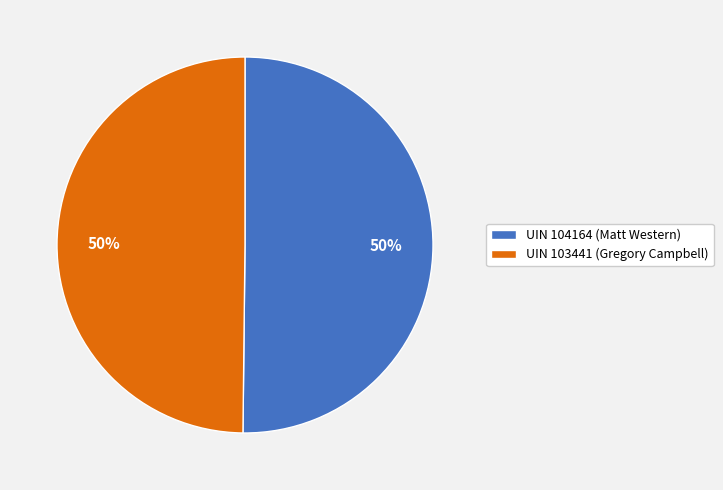

To the nearest percent, what percentage of the pie is UIN 104164 (Matt Western)?

50%